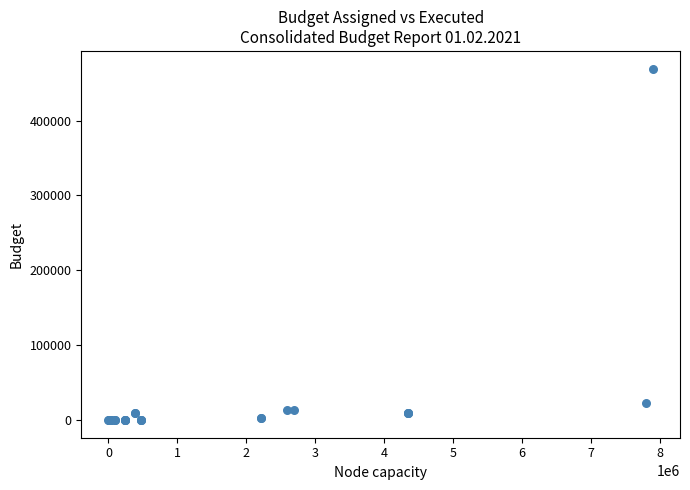

What Y value in the scatter plot is closest to 234722?

23245.7